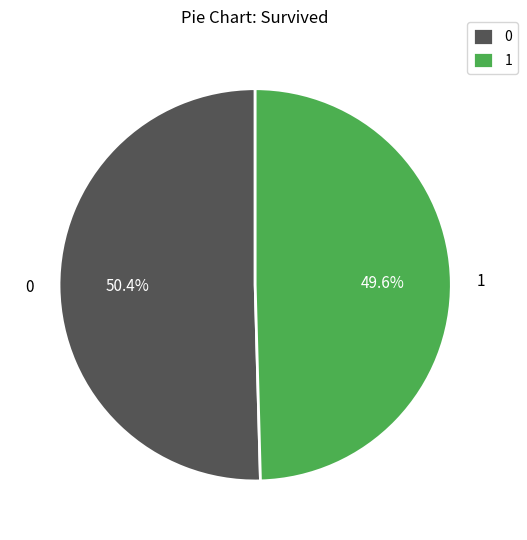

To the nearest percent, what is the average slice percentage?

50%